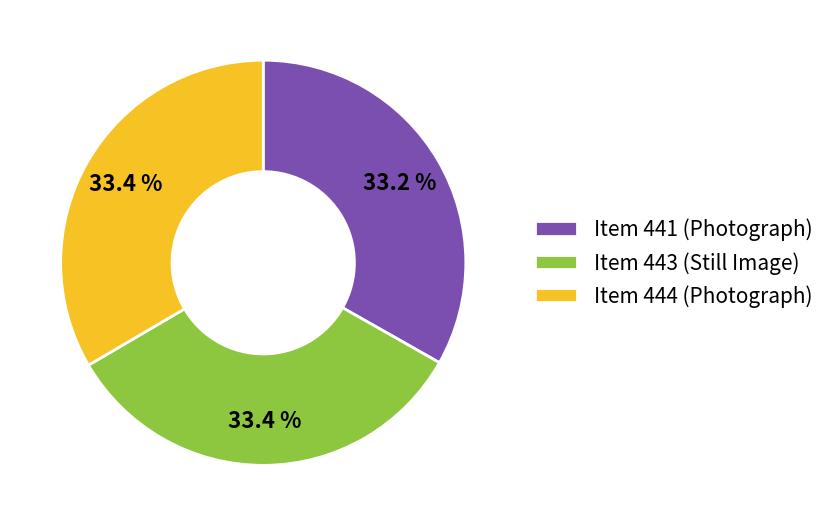

What is the total percentage of Item 441 (Photograph) and Item 444 (Photograph)?

66.6%